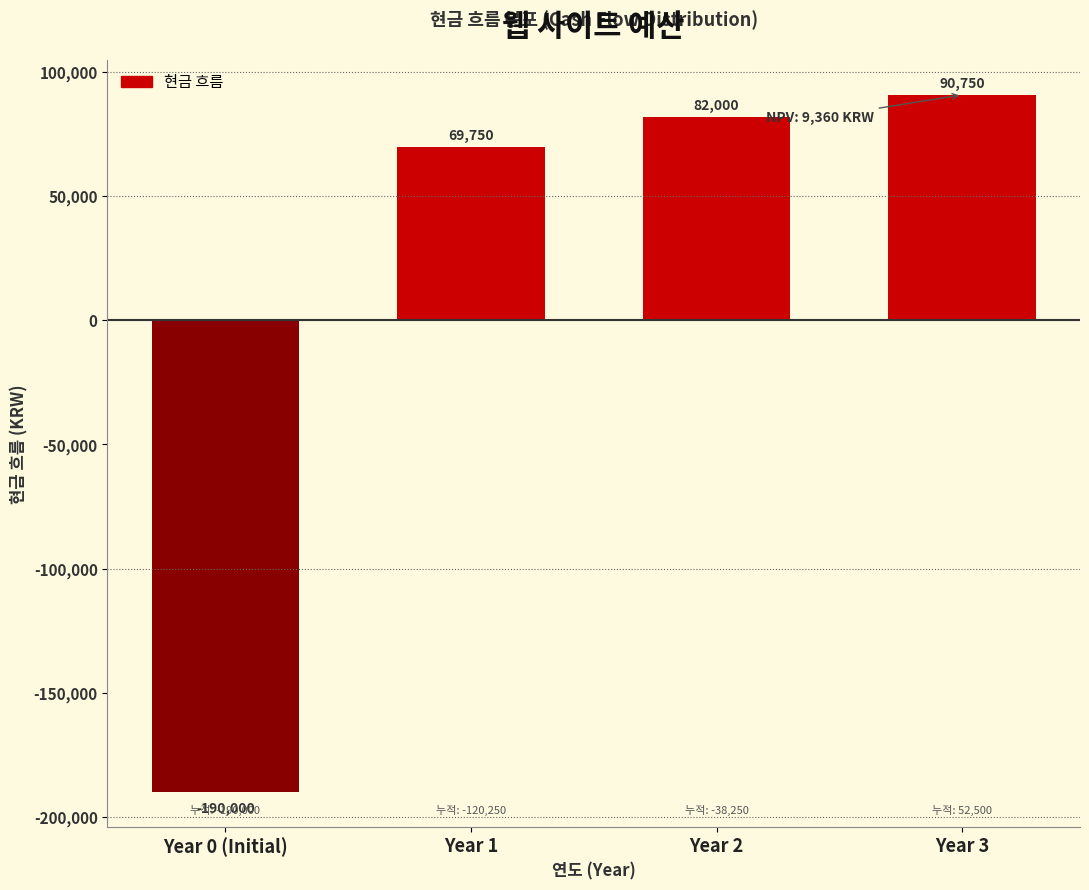

Reading right to left, extract all data points from this chart.

Year 3=90750	Year 2=82000	Year 1=69750	Year 0 (Initial)=-190000